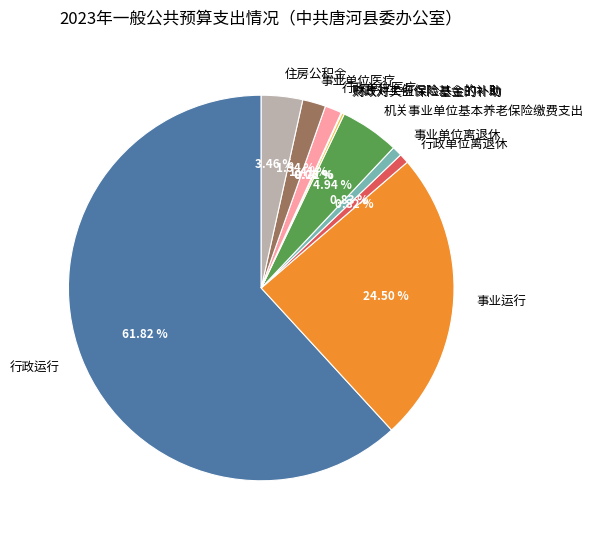

To the nearest percent, what is the difference between the 行政运行 and 行政单位医疗 slice percentages?

60%